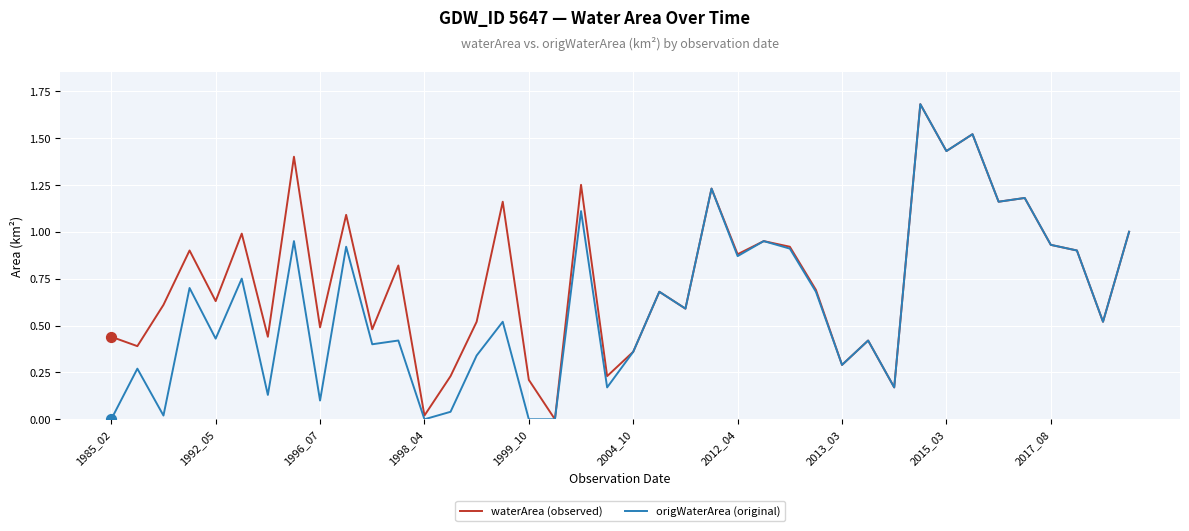

Which series has the largest total across all categories?

waterArea (observed)